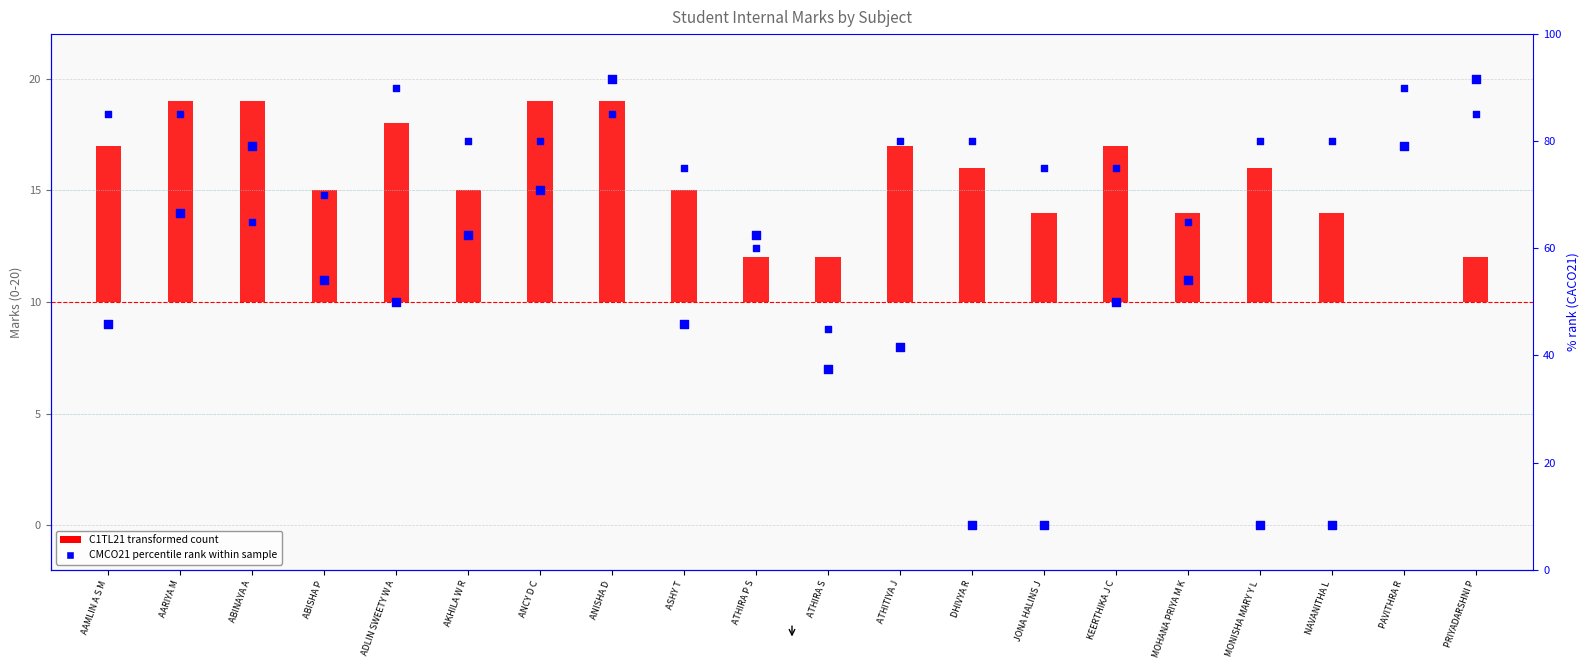

Which series has the largest total across all categories?

CACO21 % rank